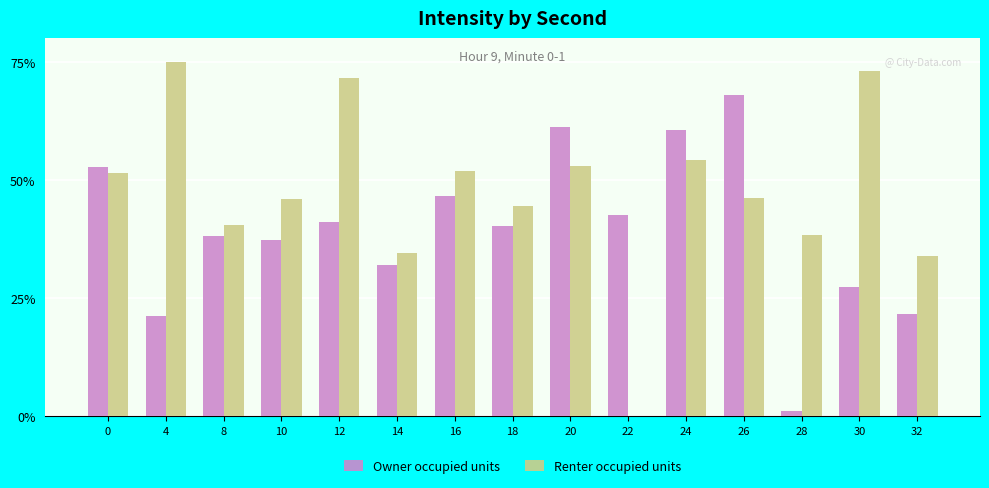

What is the total value across all series at 10?

83.3